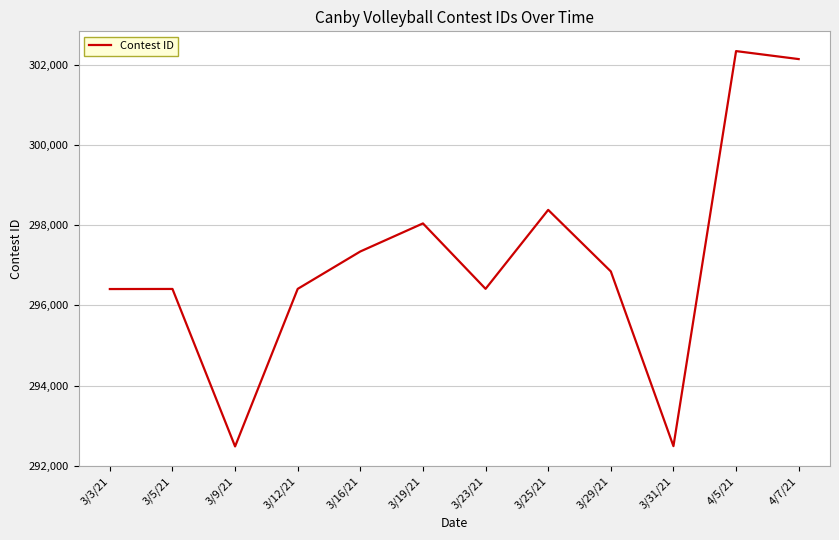

What is the maximum value shown in the chart?

302334